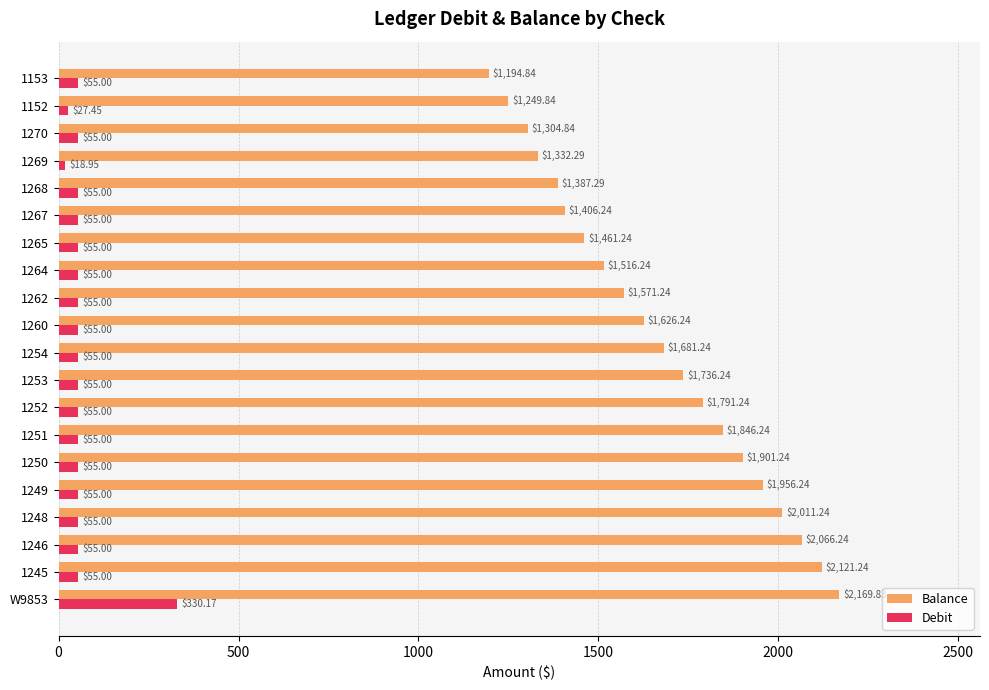

Which series has the largest total across all categories?

Balance